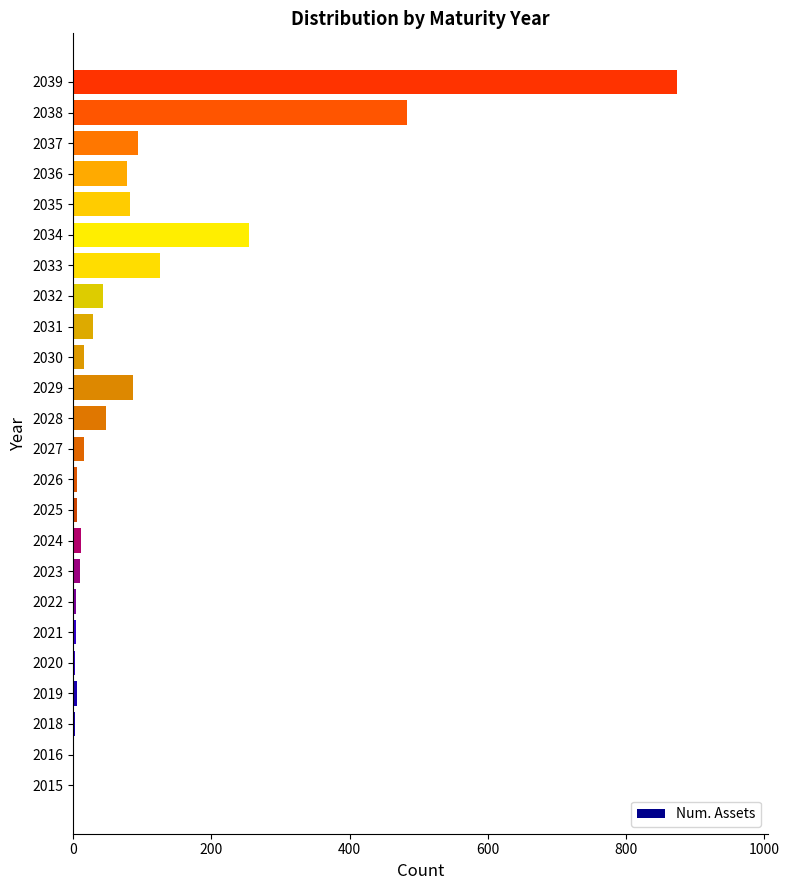

Is it true that the value at 2032 is 43?

True